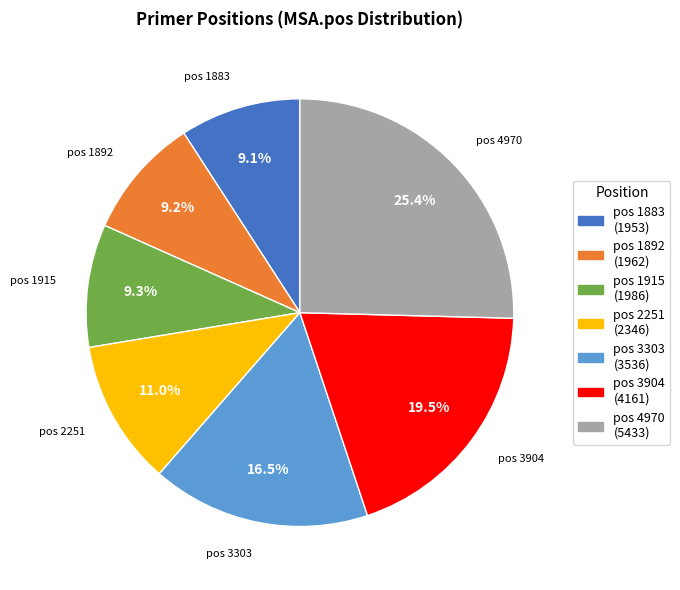

Is there a majority slice in this chart?

No